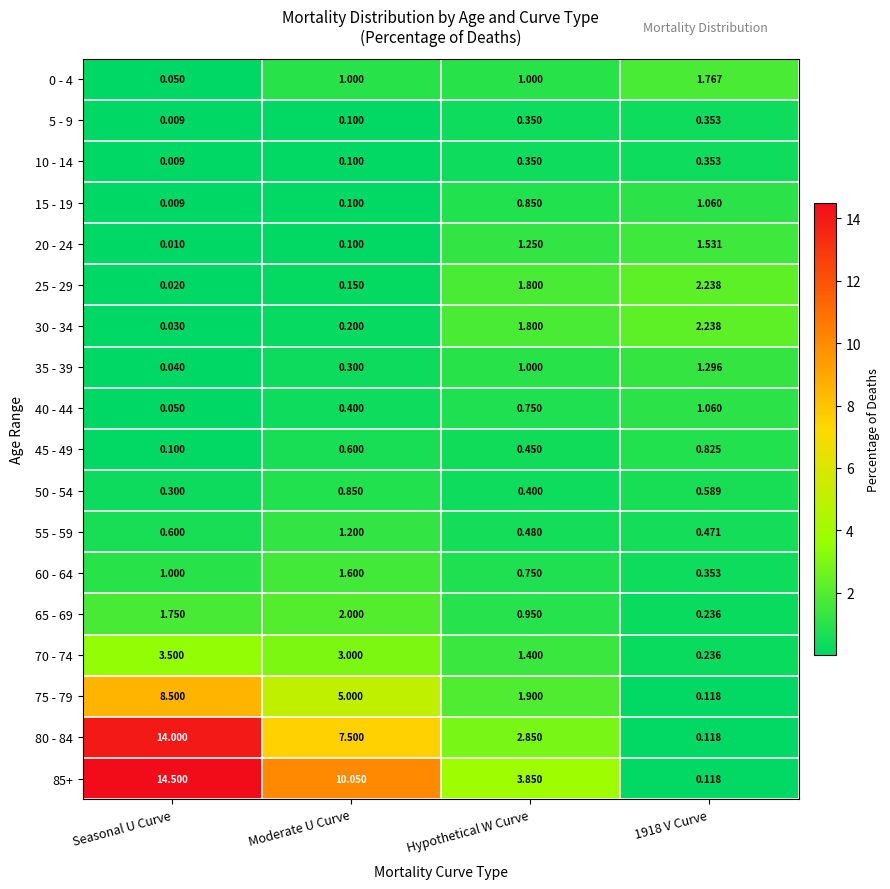

Is the value of 50 - 54 at Seasonal U Curve greater than the value of 65 - 69 at Seasonal U Curve?

No